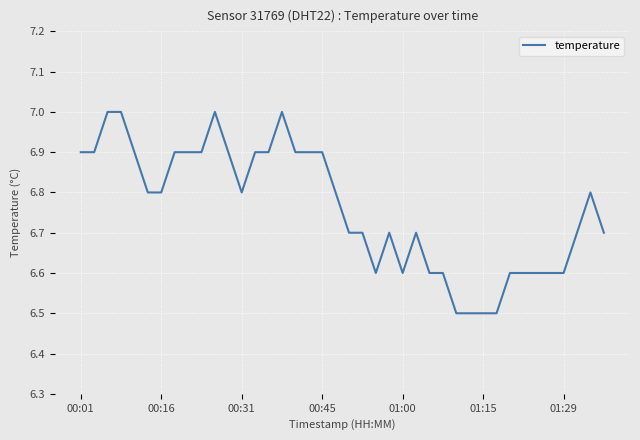

What is the greatest value displayed?

7.0